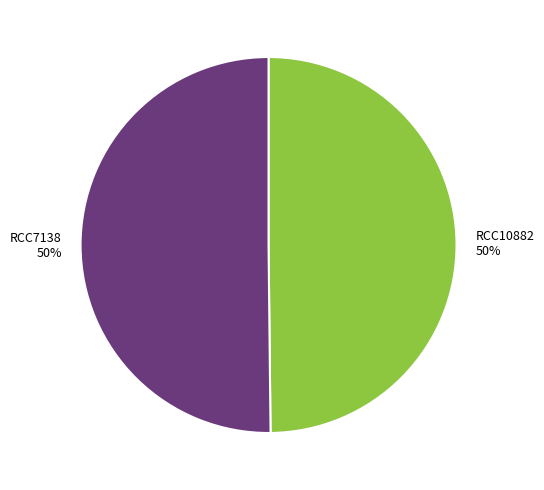

Count the number of slices in the pie.

2